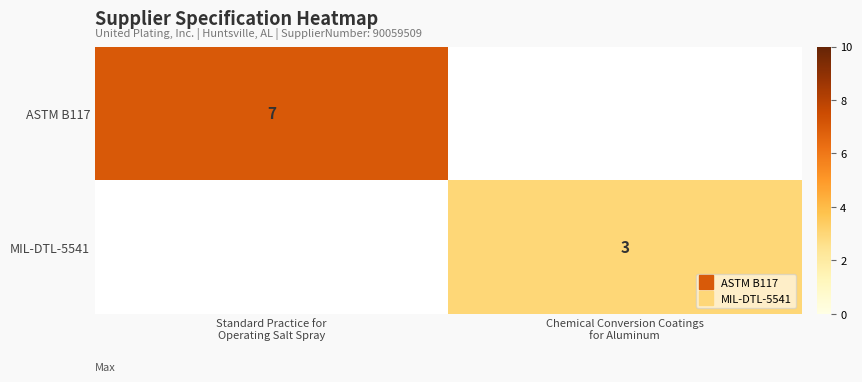

Which label corresponds to the smallest value in the chart?

Chemical Conversion Coatings
for Aluminum